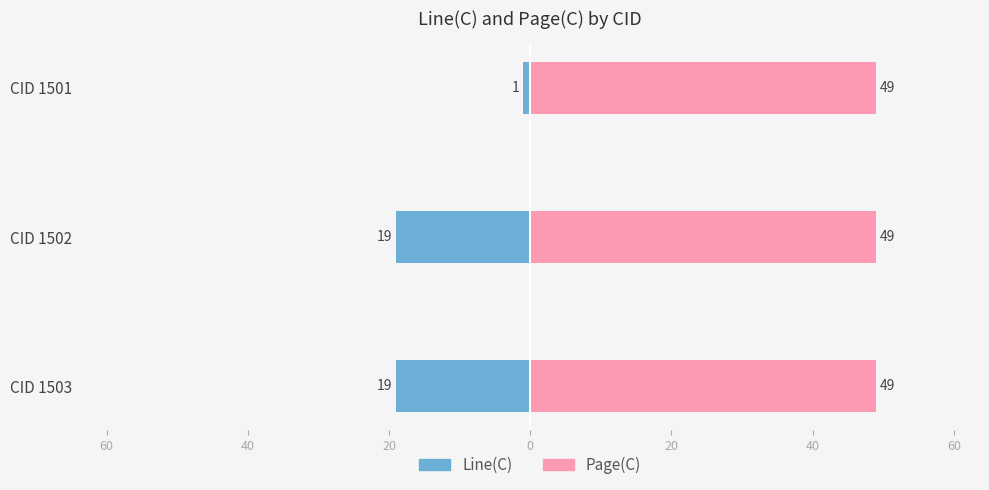

Which has a higher value, CID 1502 or CID 1503?

CID 1502